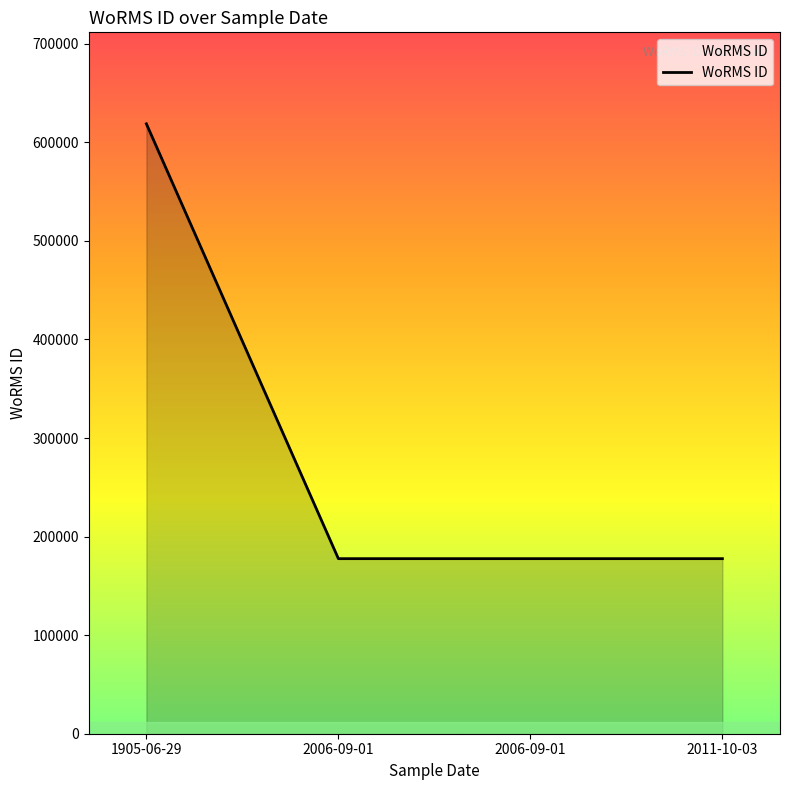

How many values exceed 177595?

1